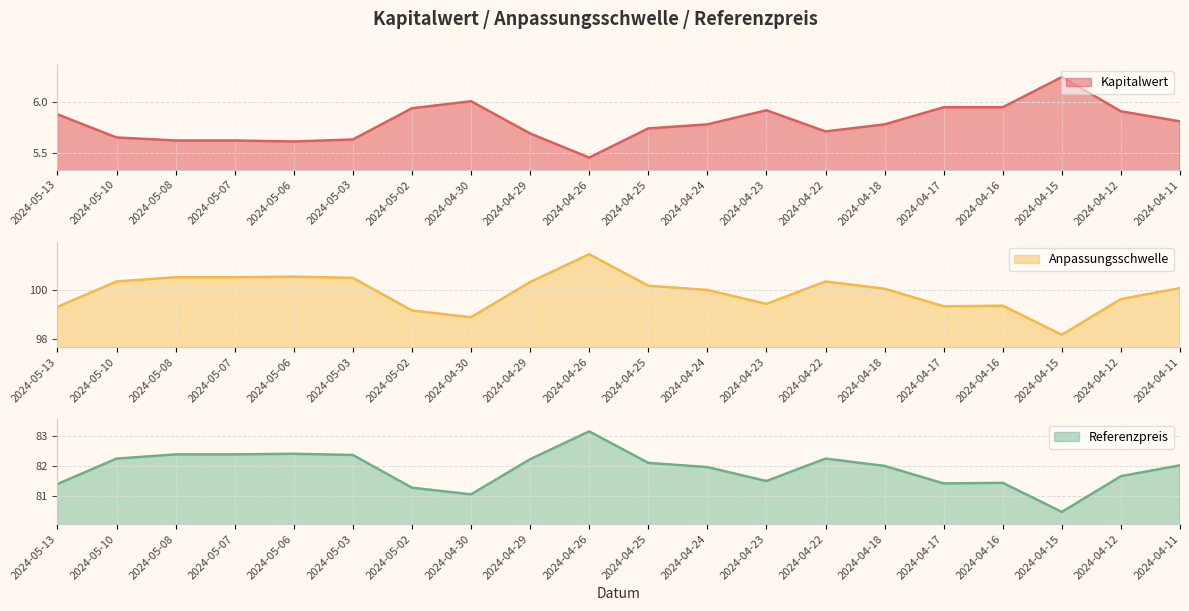

What is the label of the 17th point from the right?

2024-05-07